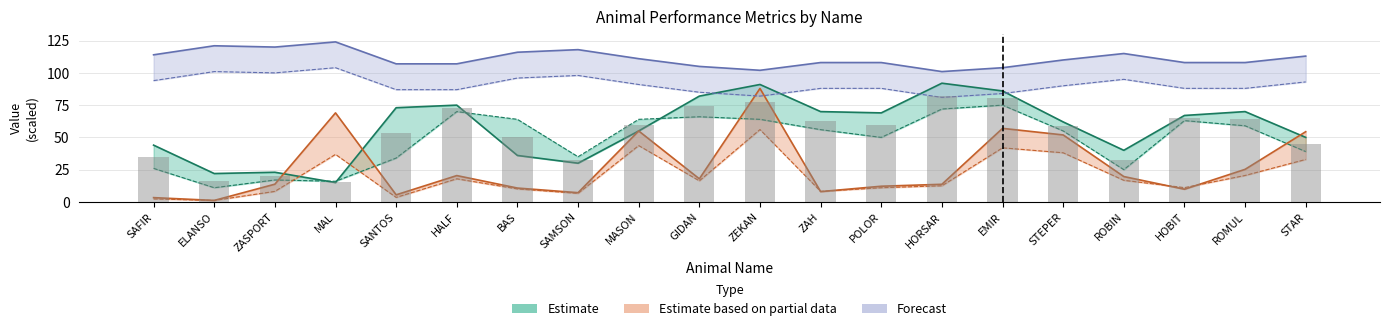

What is the smallest value displayed?

15.5